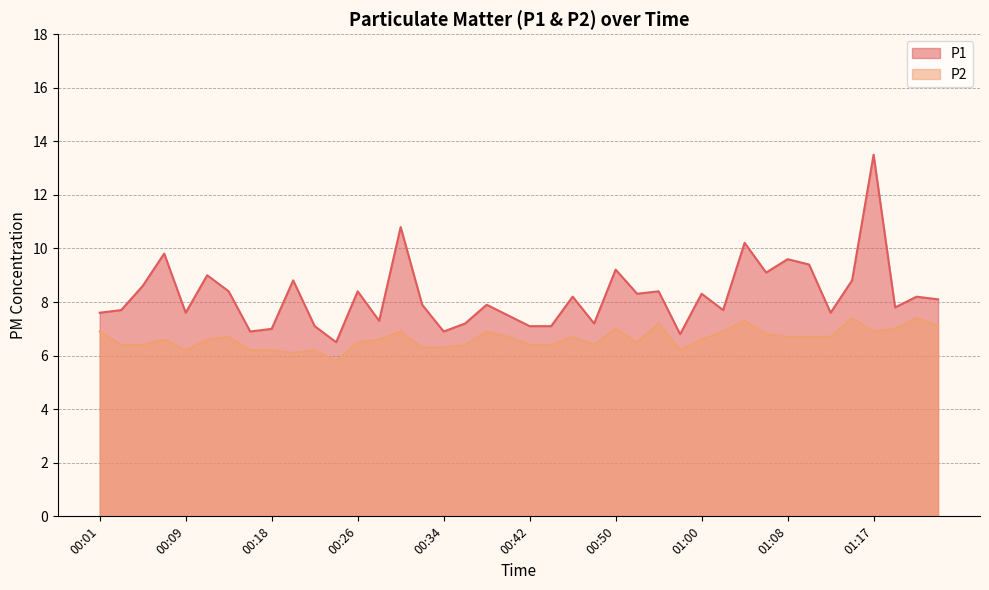

Which series changed the most between 00:04 and 01:12?

P2